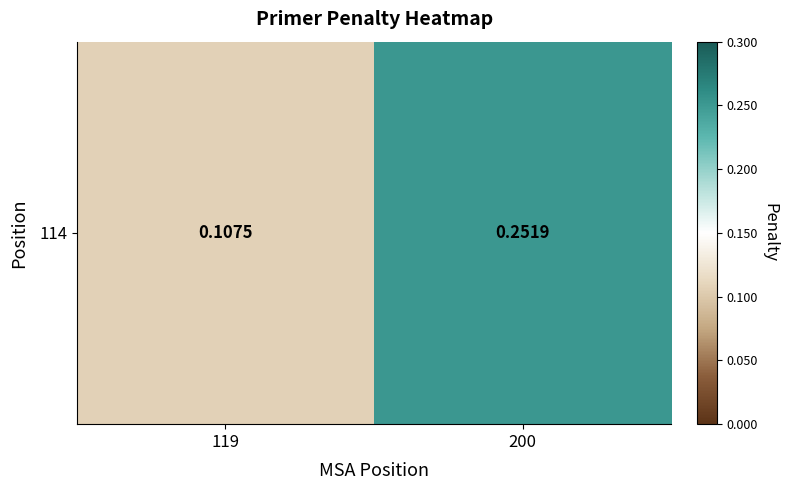

What is the change in value from 119 to 200?

+0.1